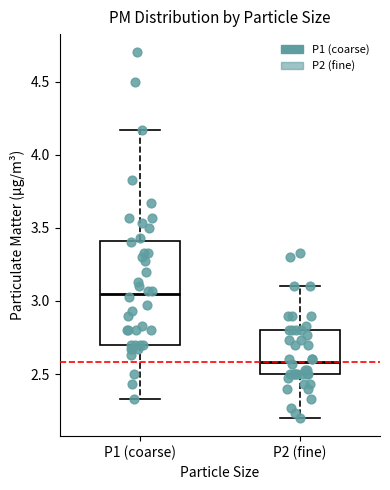

Where does the lower whisker of the box for P1 (coarse) end on the y-axis? The values are not printed on the chart, so give them approximately, as read against the axis.

2.35